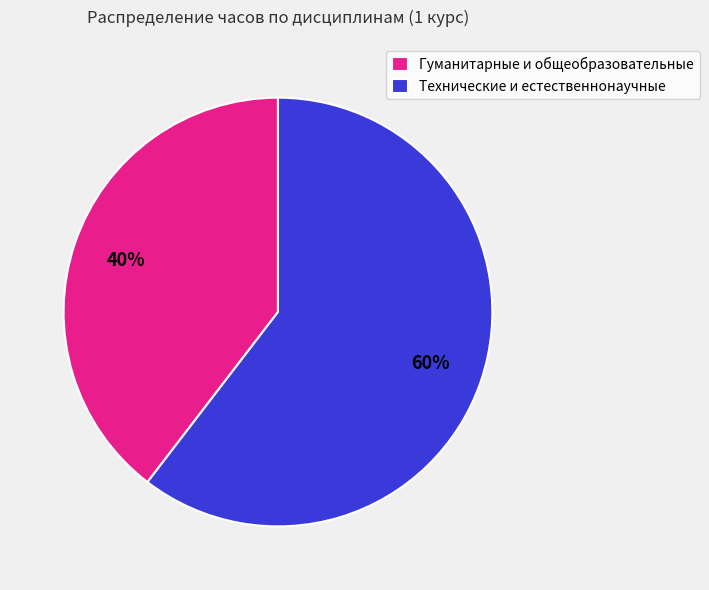

Combined, do Технические и естественнонаучные and Гуманитарные и общеобразовательные account for over 50%?

Yes